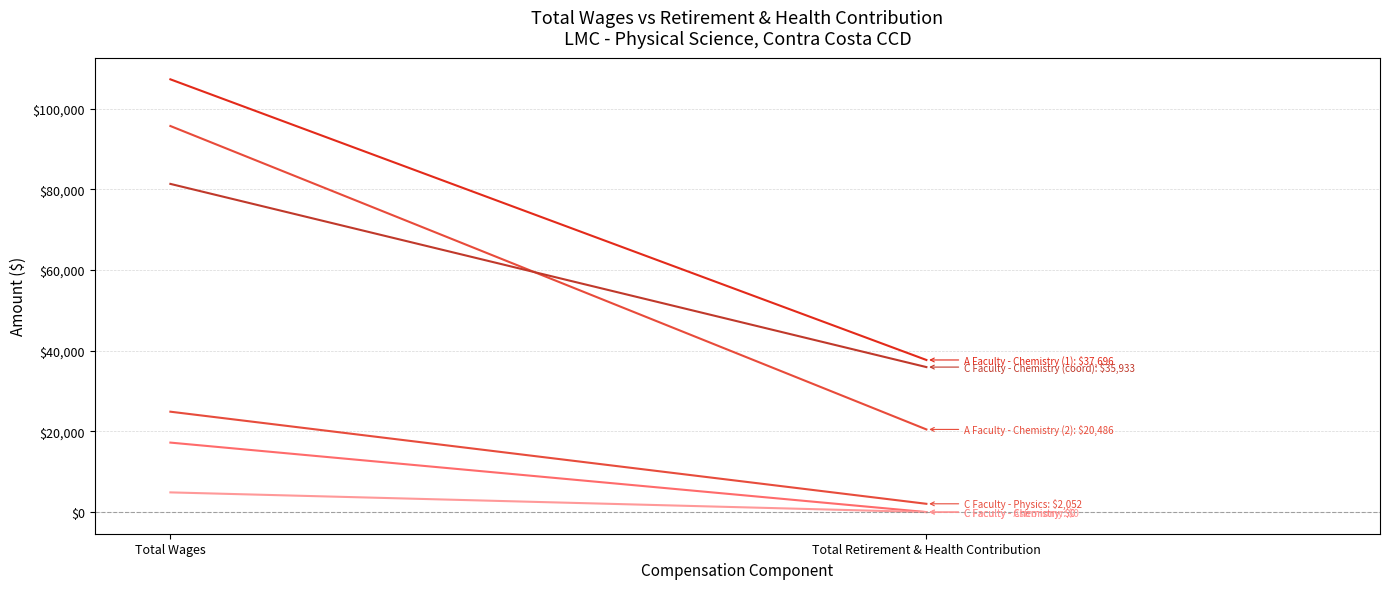

What is the approximate value of C Faculty - Chemistry (coord) at Total Retirement & Health Contribution, to the nearest 100?

35900